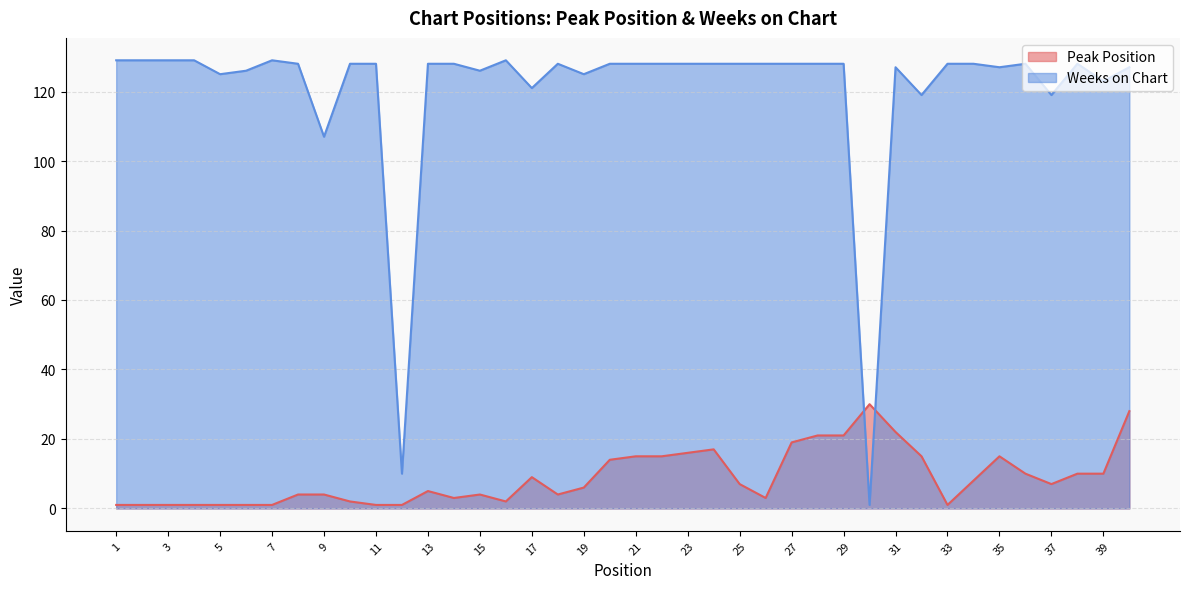

List the labels in order of Weeks on Chart value, largest first.

1, 2, 3, 4, 7, 16, 8, 10, 11, 13, 14, 18, 20, 21, 22, 23, 24, 25, 26, 27, 28, 29, 33, 34, 36, 38, 31, 35, 40, 6, 15, 5, 19, 39, 17, 32, 37, 9, 12, 30